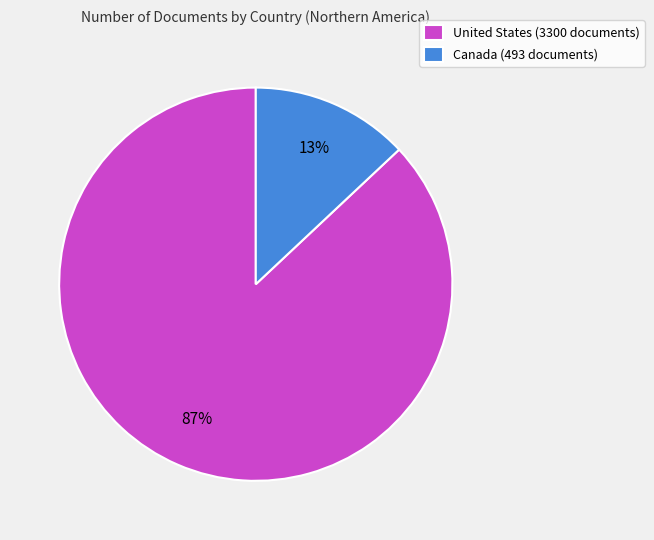

Is United States the majority of the pie?

Yes